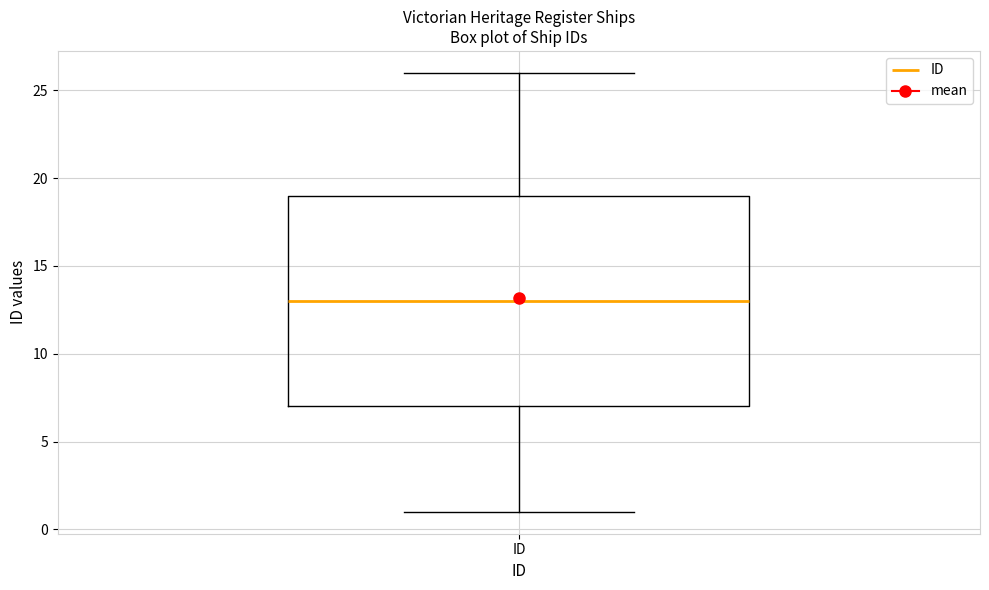

Transcribe this box plot: give where the median line is, the range the box spans, and where the two whiskers end, as read against the y-axis. The values are not printed on the chart, so give them approximately, as read against the axis.

median 13, box 7 to 19, whiskers 1 to 26